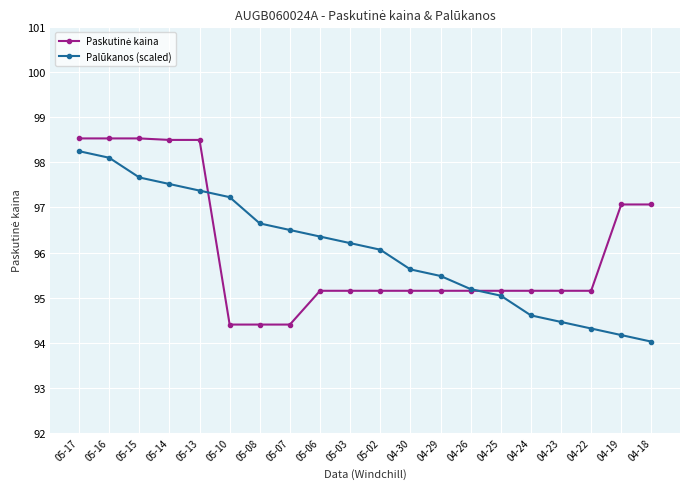

What is the label of the 8th point from the right?

04-29